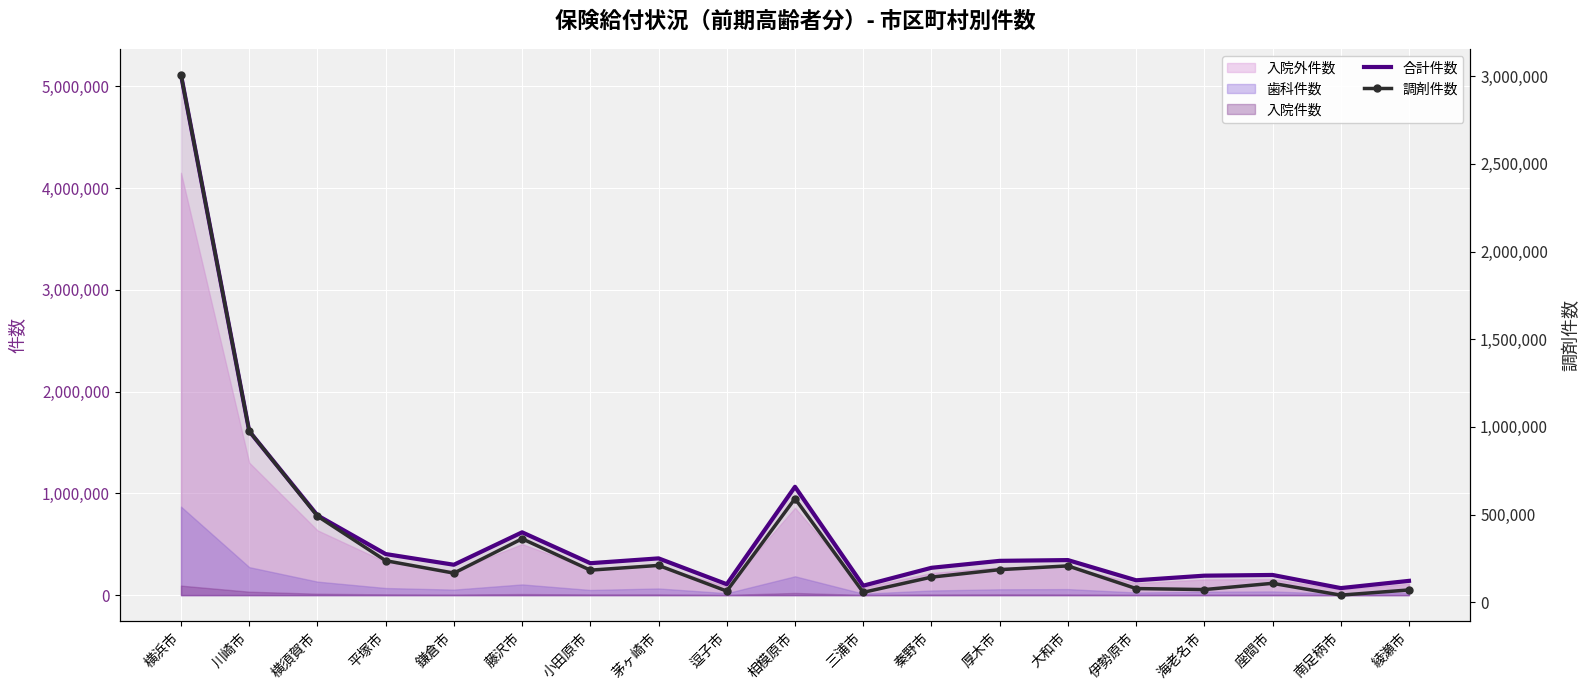

Read the 合計件数 value at 海老名市, to the nearest 100.

191100